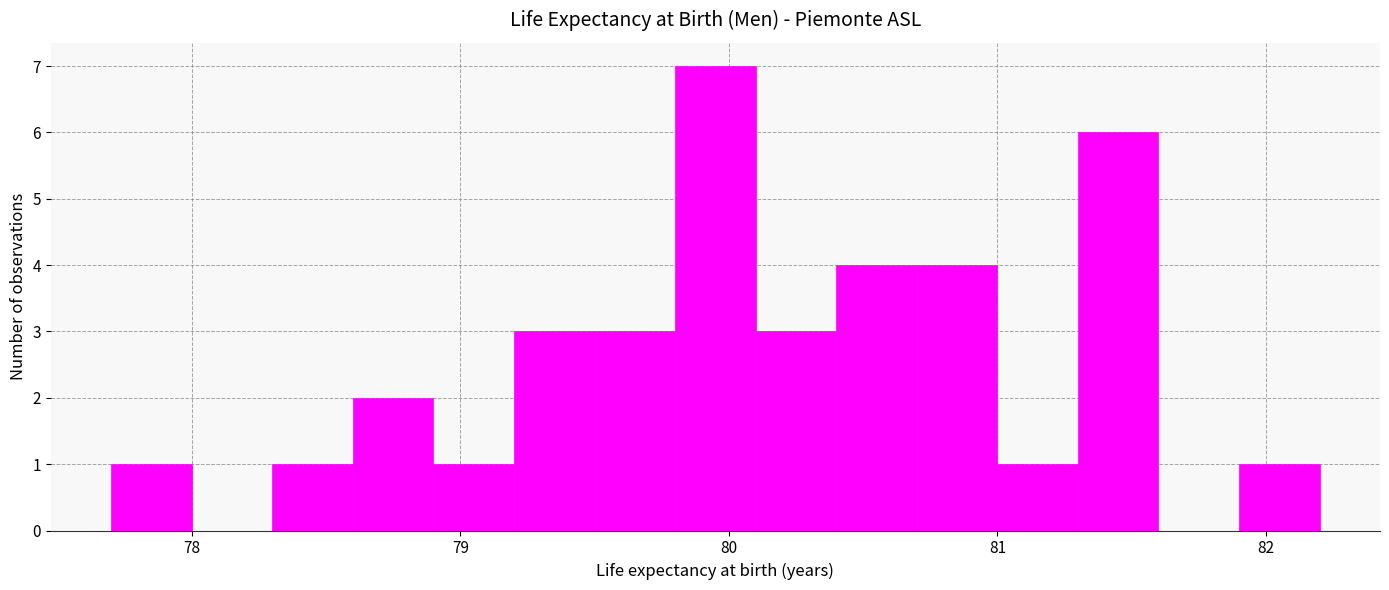

Read against the x-axis, roughly where is the centre of the tallest bar?

80.0